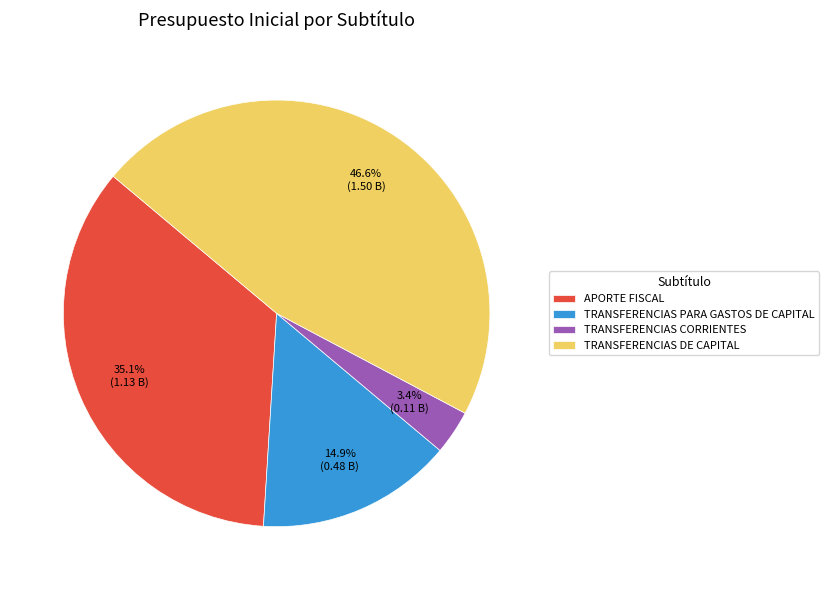

What is the ratio of the value at APORTE FISCAL to the value at TRANSFERENCIAS PARA GASTOS DE CAPITAL?

2.4